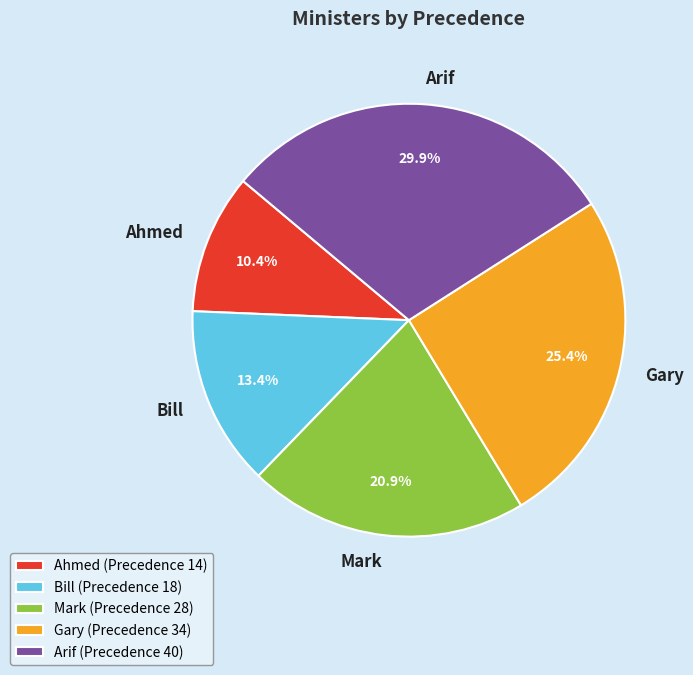

Which category has the biggest portion of the pie?

Arif